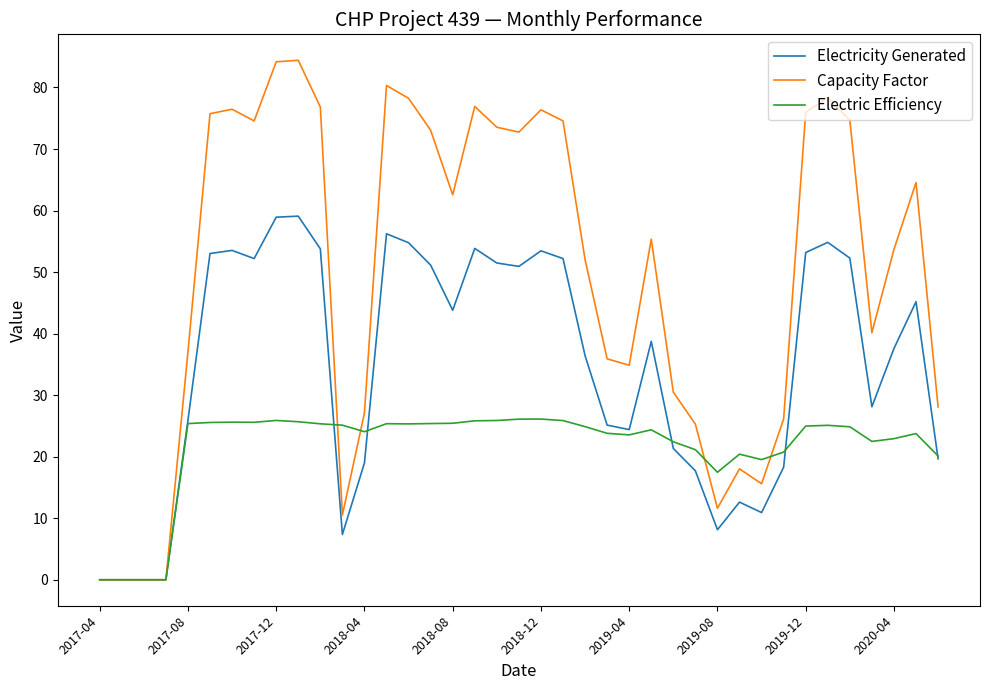

How many lines are shown in the chart?

3